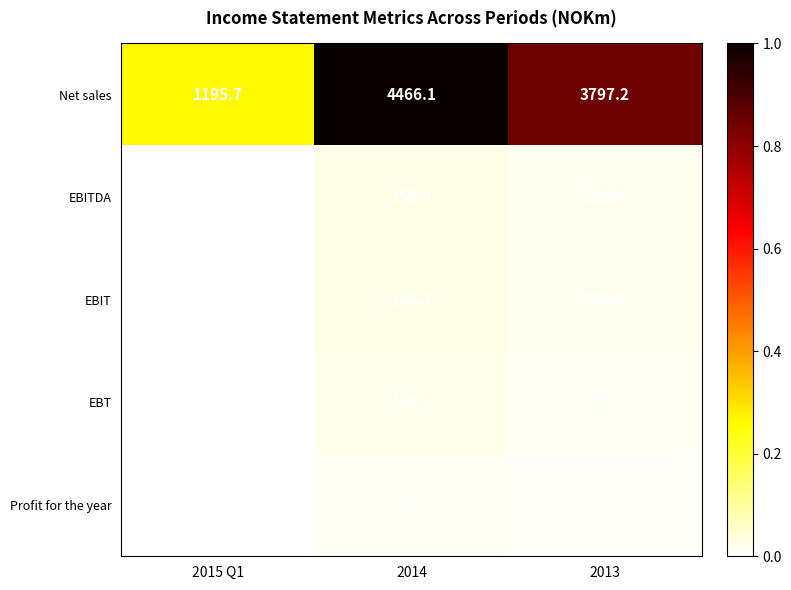

At which label is Profit for the year closest to 64?

2013